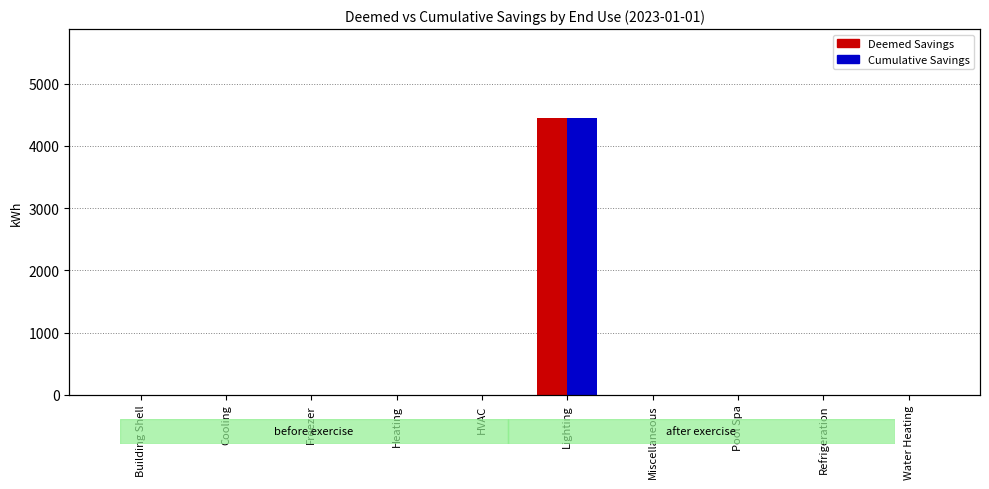

Between Heating and Building Shell, which is larger?

Heating